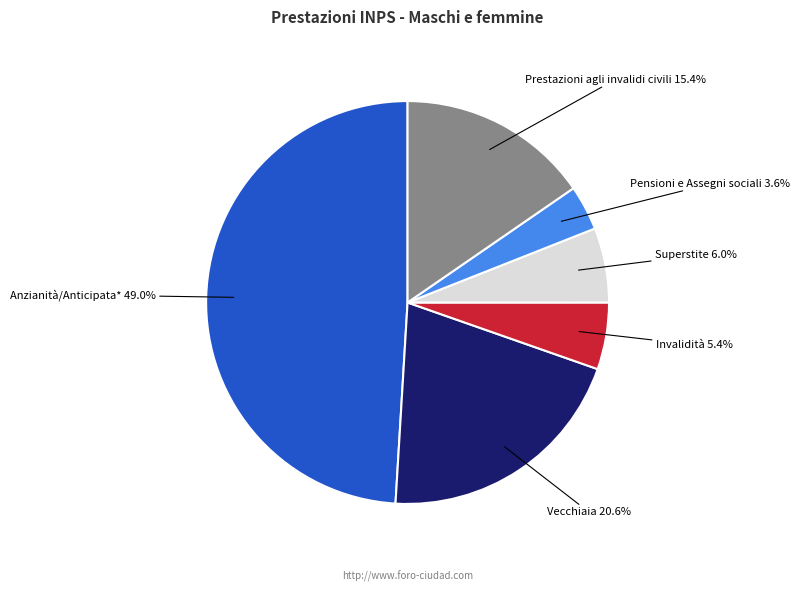

Is there a majority slice in this chart?

No